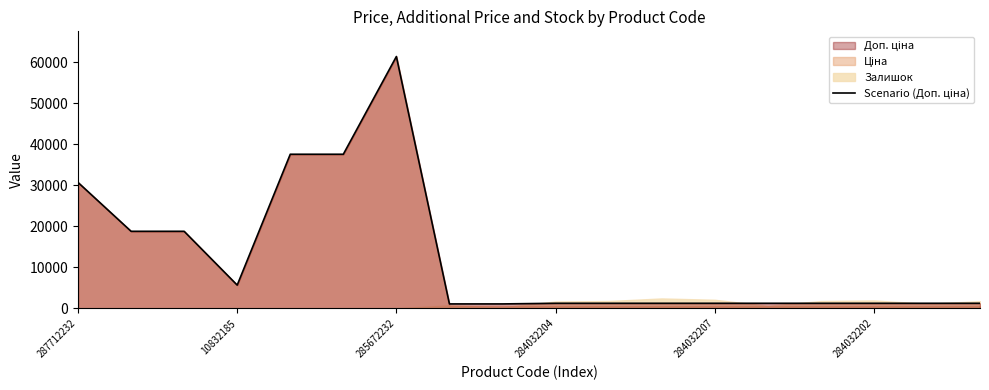

How many interior local valleys (lower than both neighbors) does the data have?

1